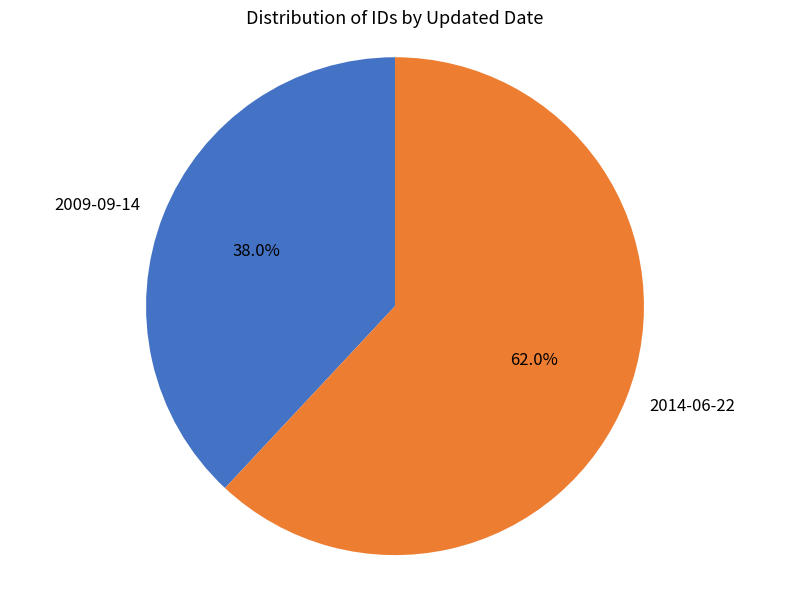

Rank the categories by value from highest to lowest.

2014-06-22, 2009-09-14